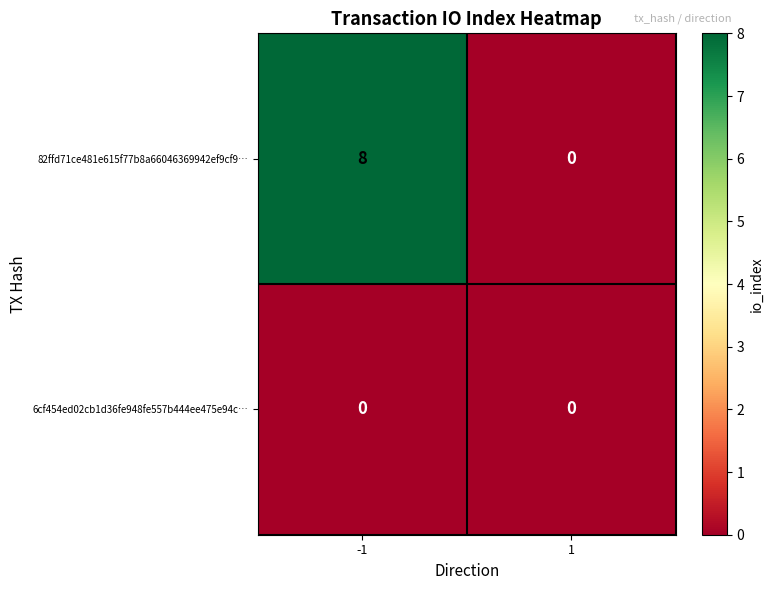

How many values in the 82ffd71ce481e615f77b8a66046369942ef9cf9… series are below 8?

1